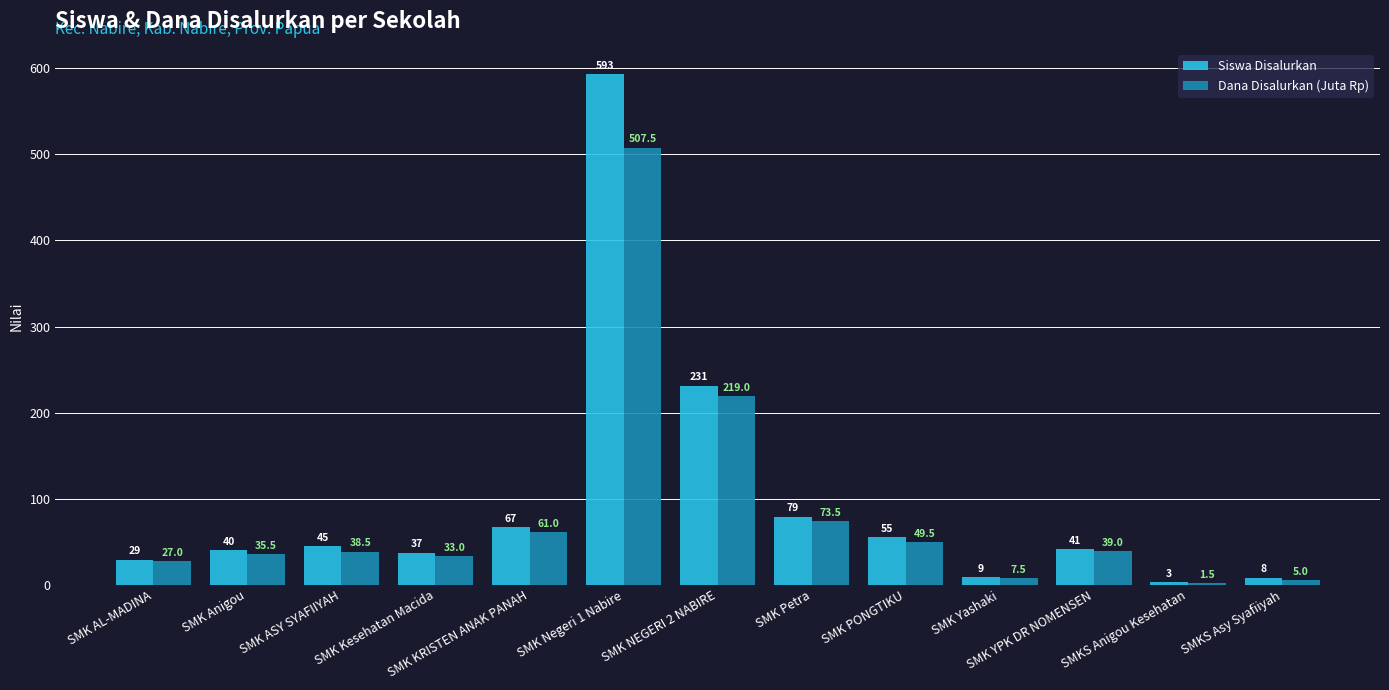

The value of Siswa Disalurkan at SMK YPK DR NOMENSEN is 41.0. True or false?

True